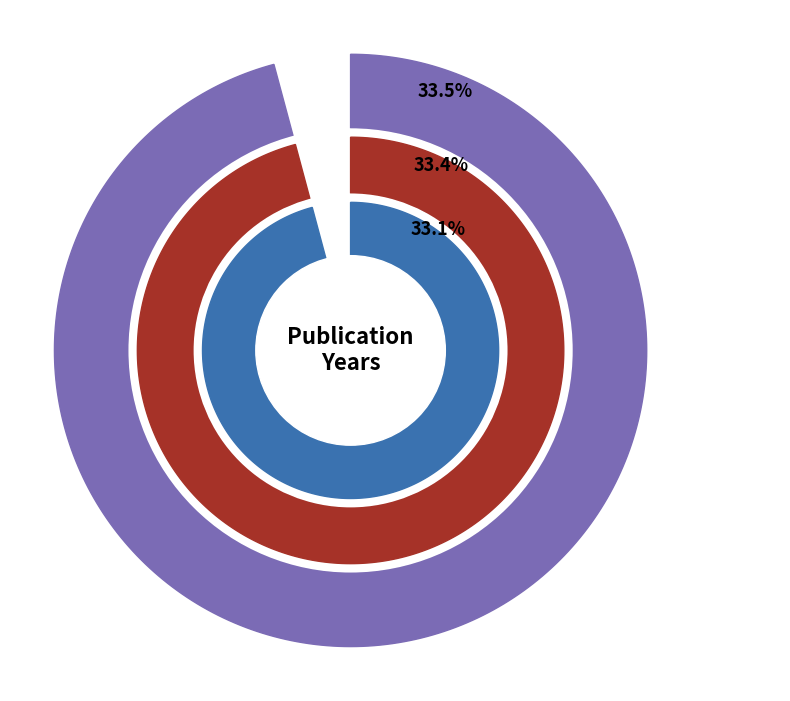

Count the number of slices in the pie.

3